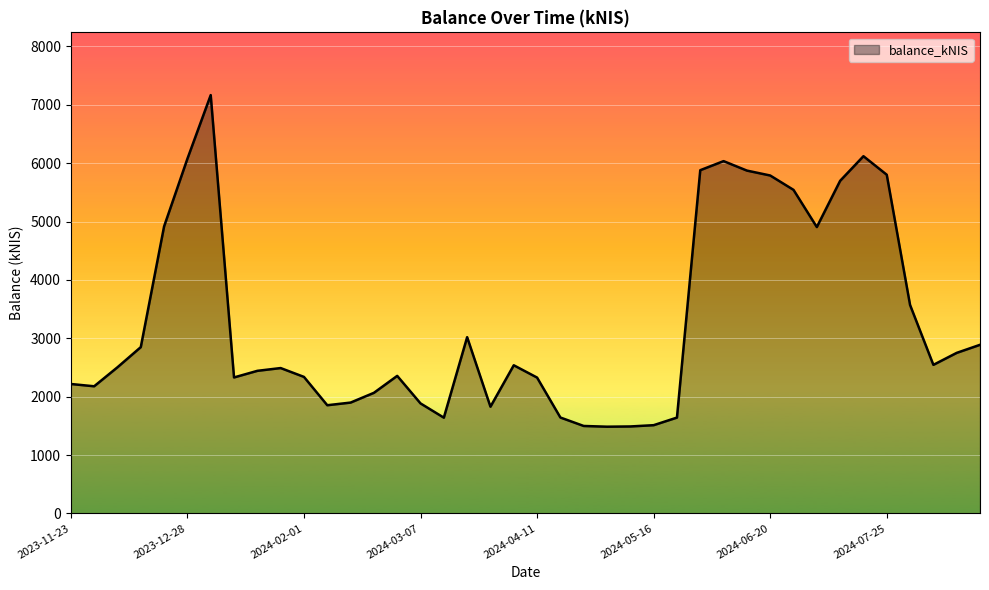

What is the maximum value shown in the chart?

7166.6